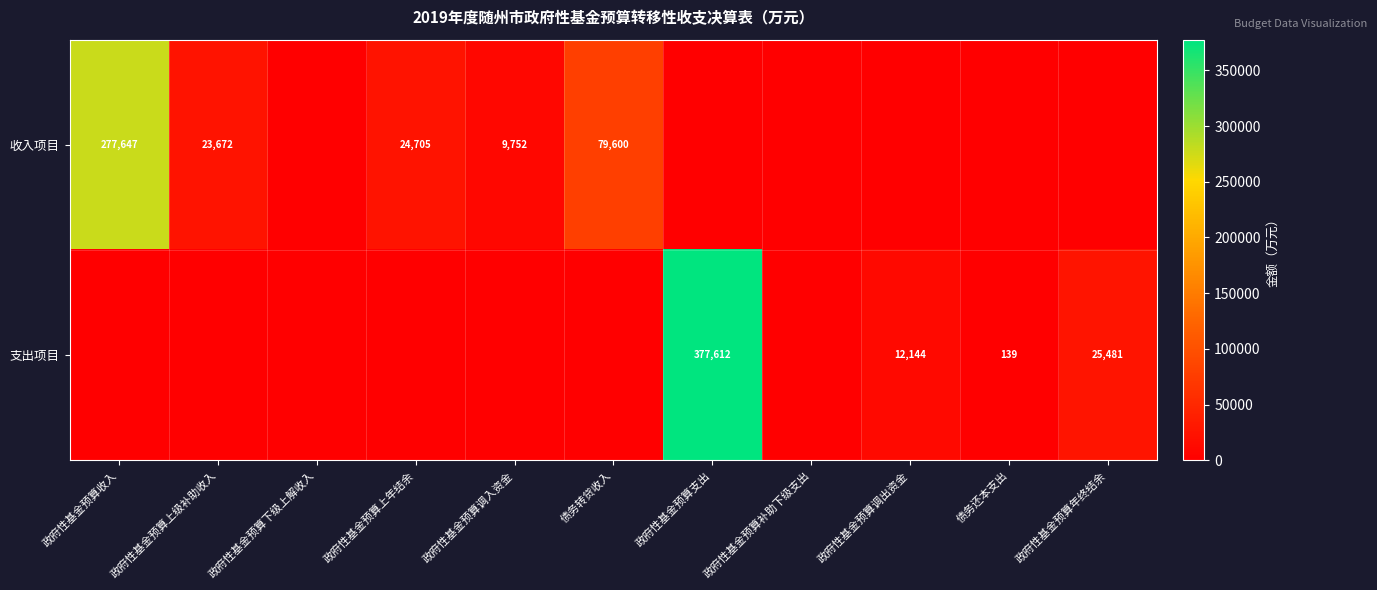

What is the sum of the 支出项目 values at 债务还本支出 and 政府性基金预算年终结余?

25620